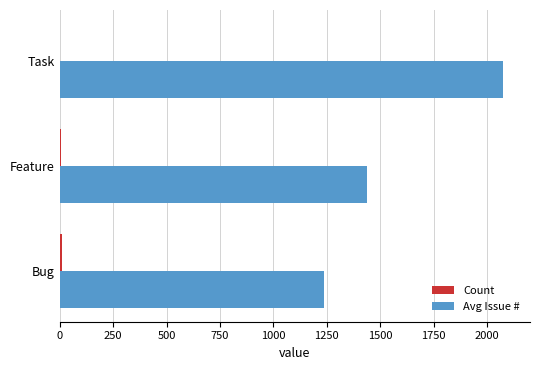

What is the greatest value displayed?

2074